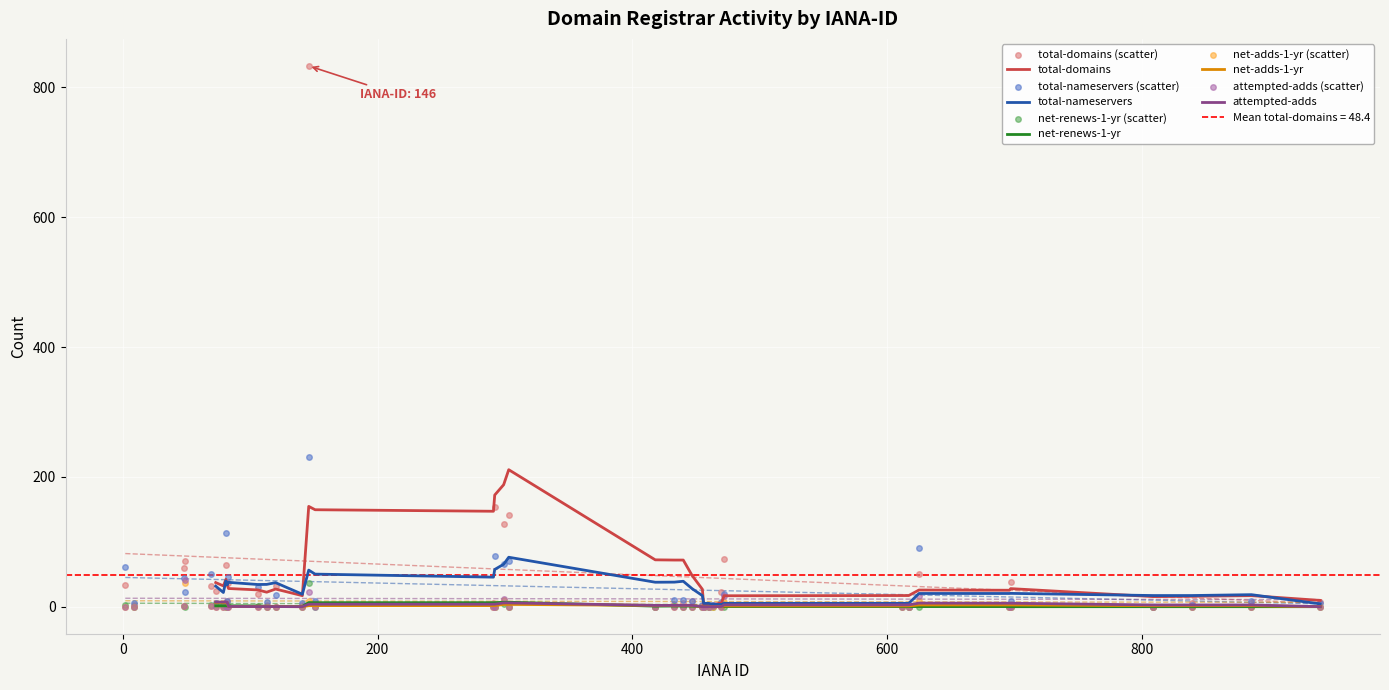

Which series reaches the maximum Y coordinate?

total-domains